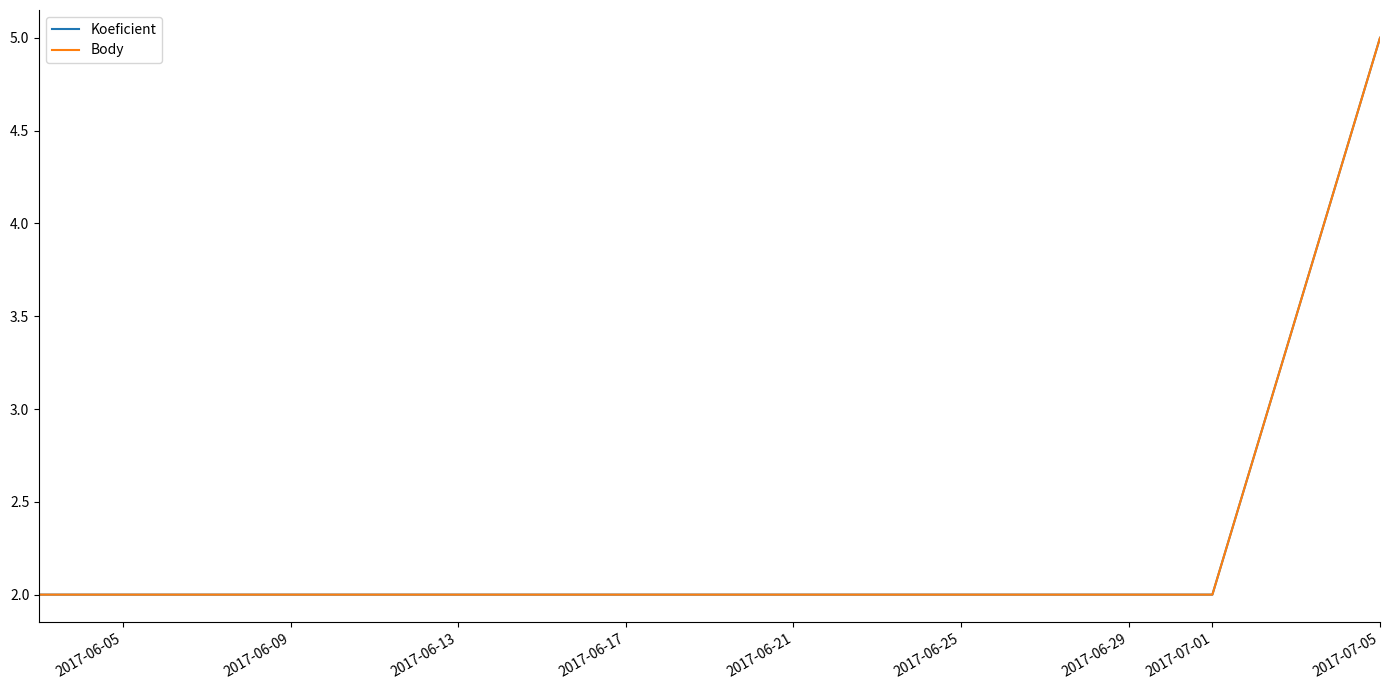

What is the difference between the maximum and minimum values in the Body series?

3